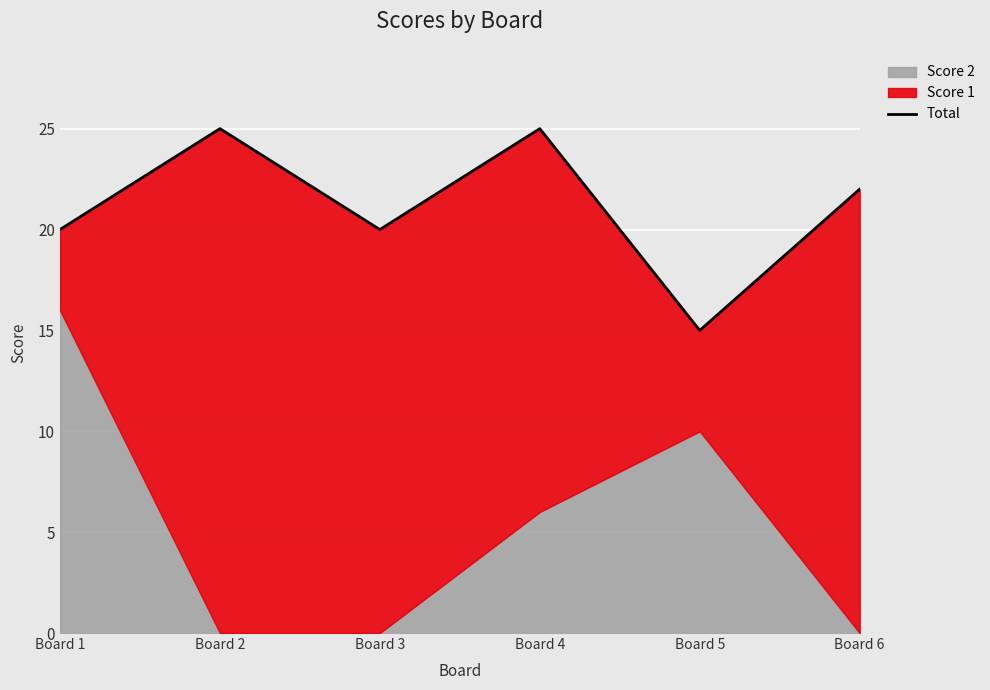

True or false: there are more than 1 points higher than both neighbors.

True